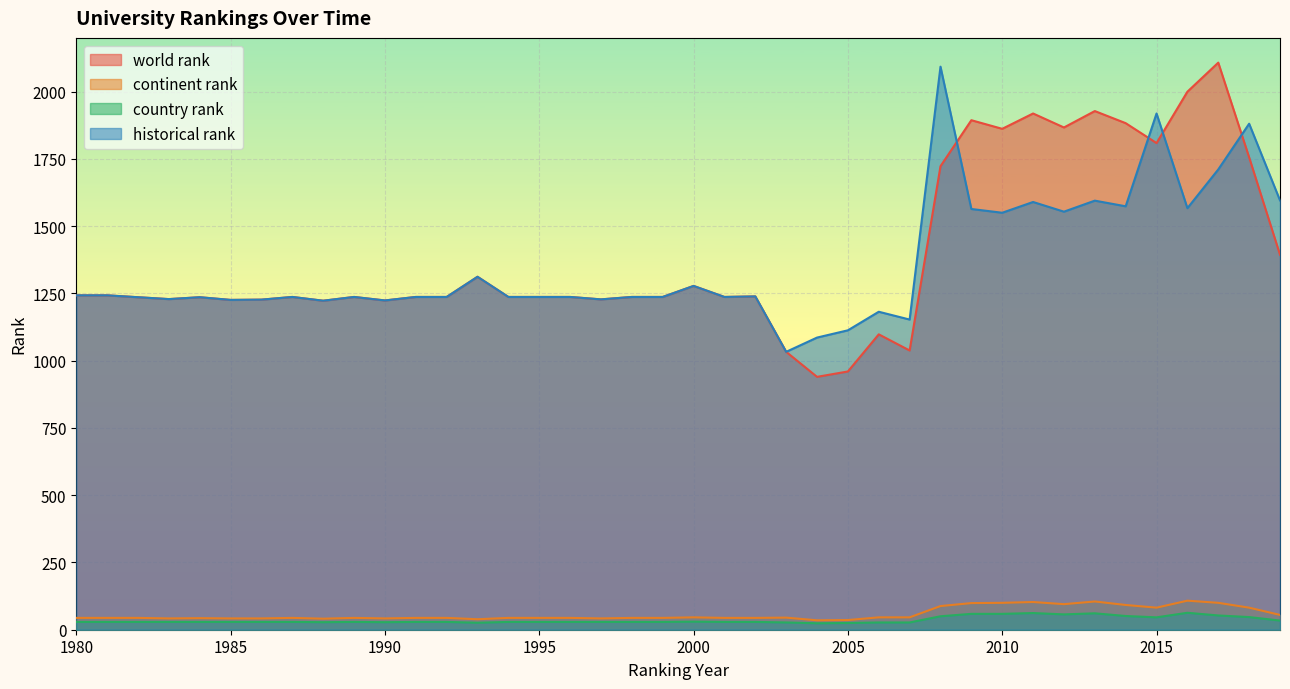

At which category is the sum across all series the highest?

2017